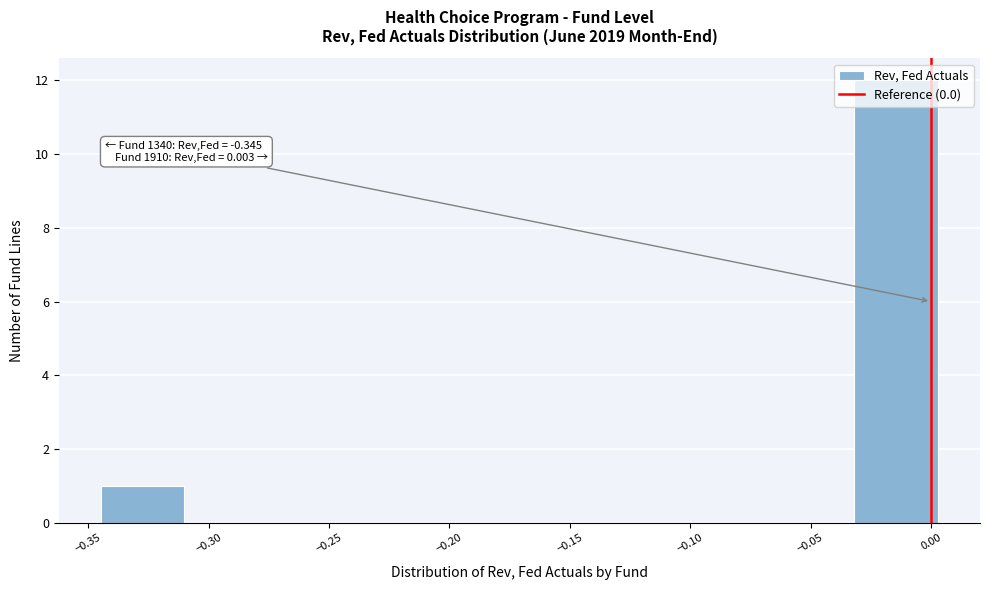

Which range on the x-axis has the tallest bar?

-0.030 to 0.005